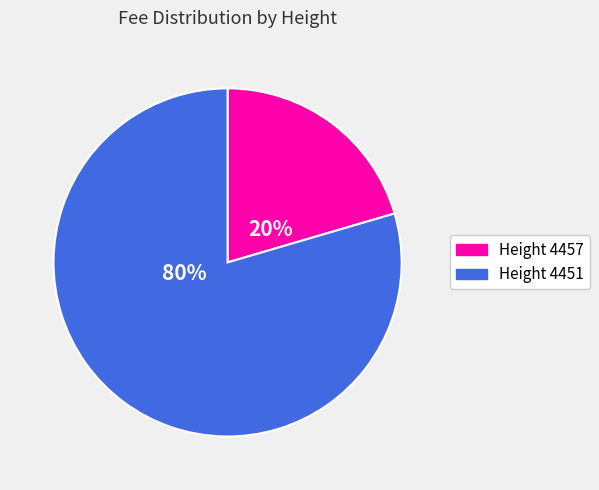

Which slice is the smallest?

Height 4457